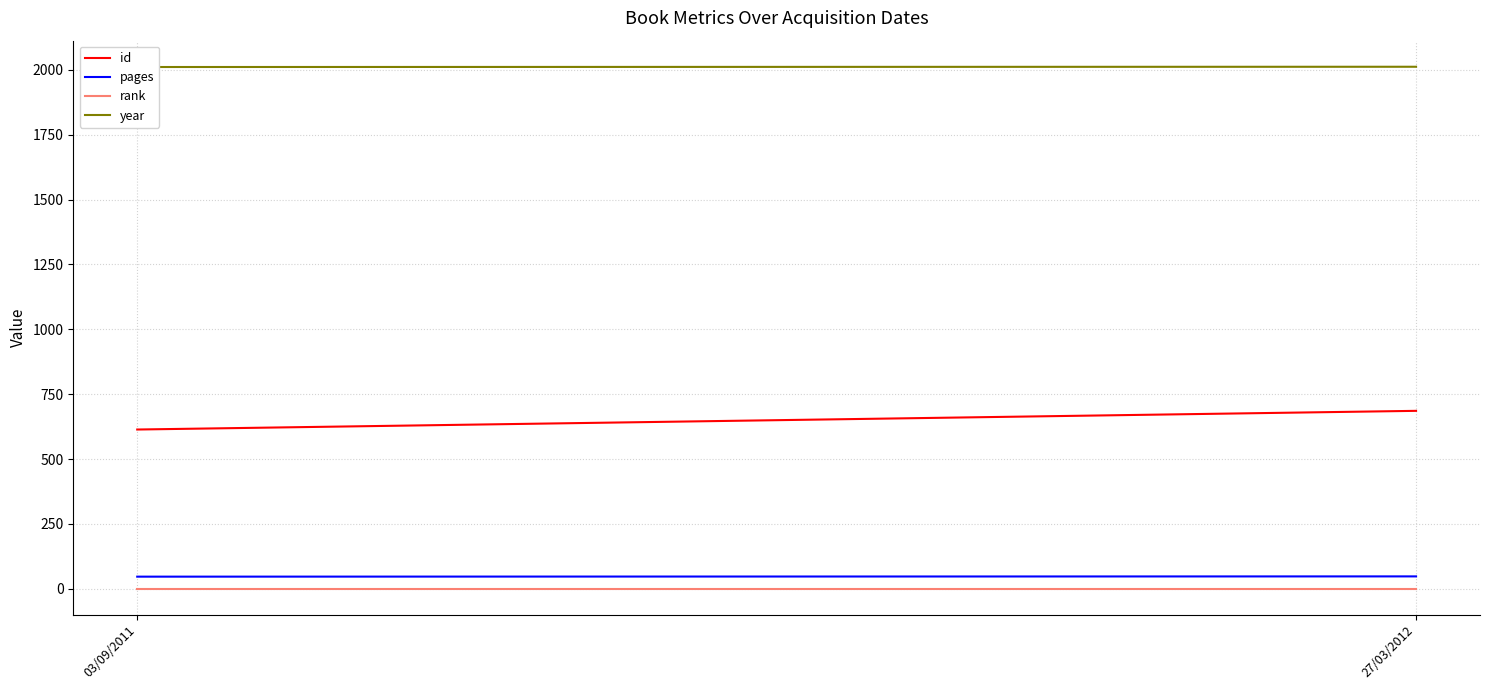

Between 27/03/2012 and 03/09/2011, which is larger?

27/03/2012